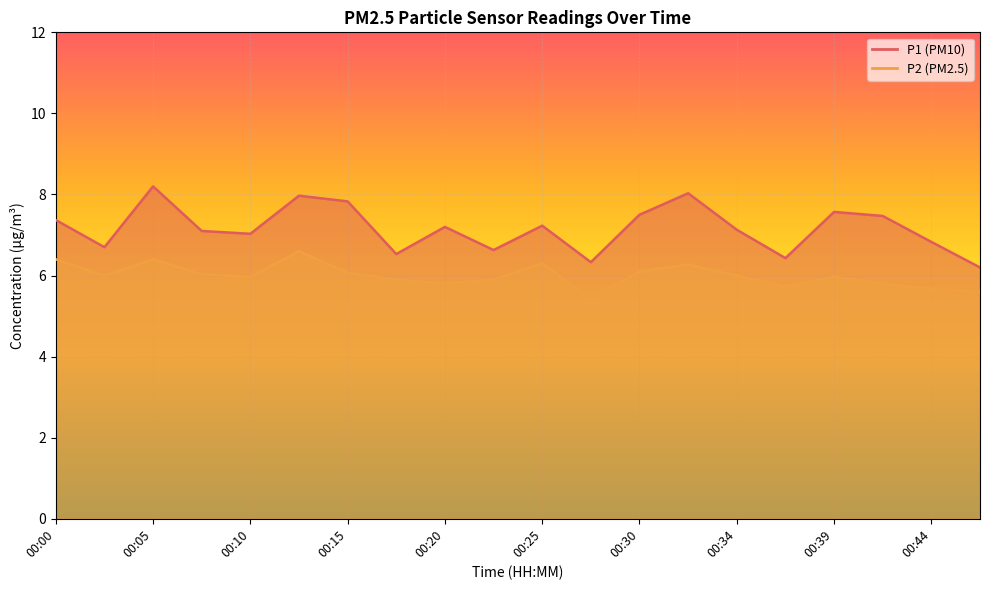

Where does the P1 series first go above 7?

00:00